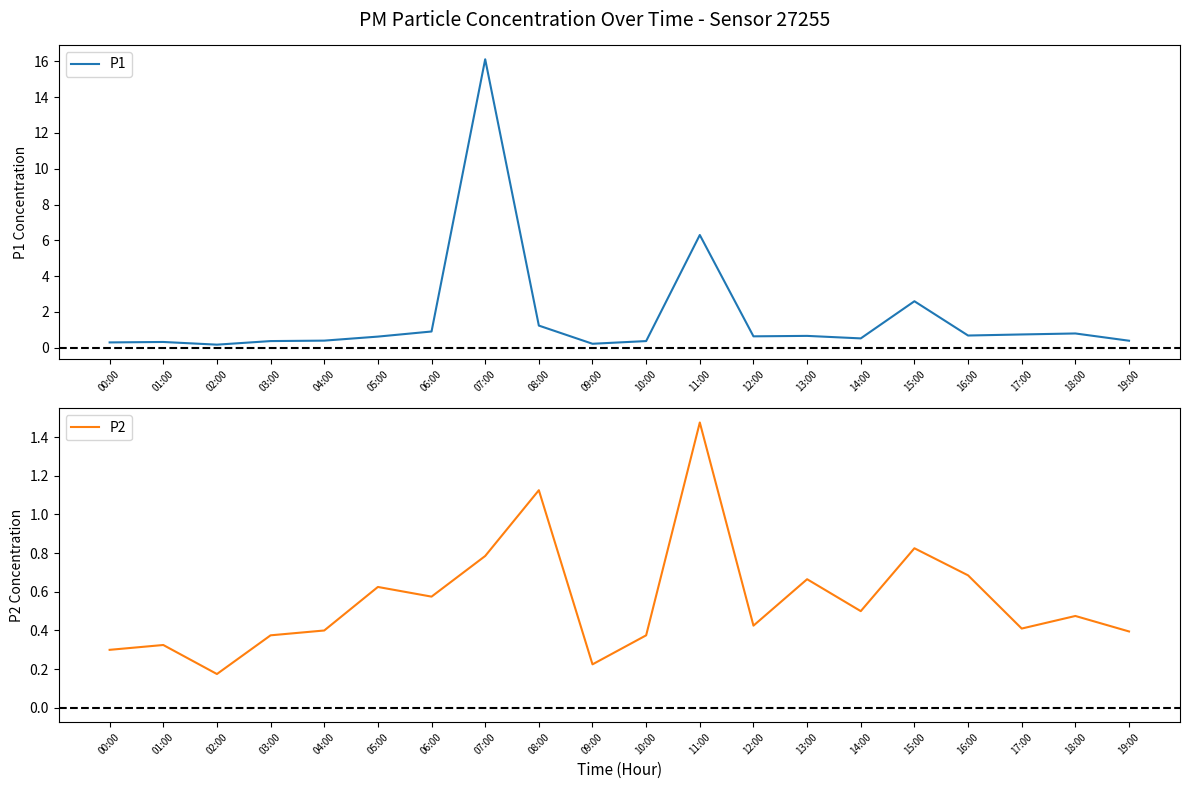

At which category does P2 reach its first local valley?

02:00